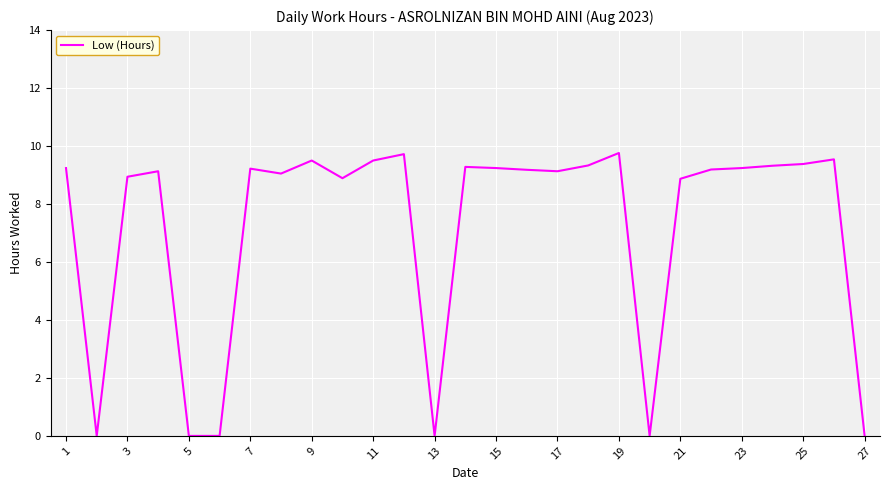

What is the difference between the maximum and minimum values?

9.8